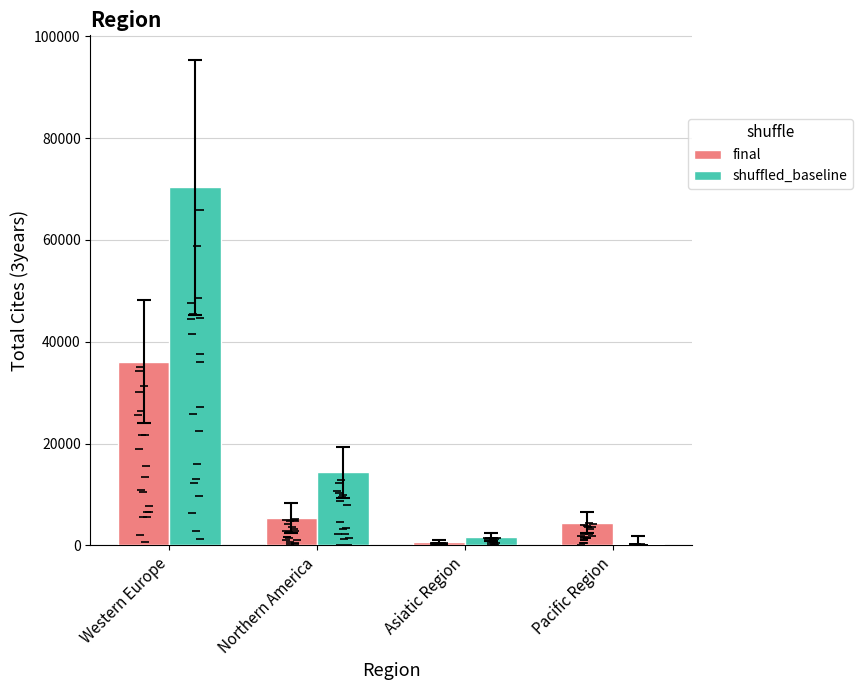

What is the label of the 4th bar from the right?

Western Europe